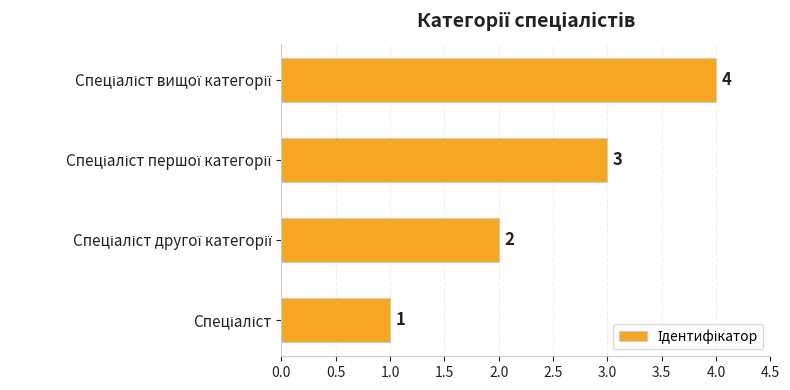

How many values are between 2 and 4?

3